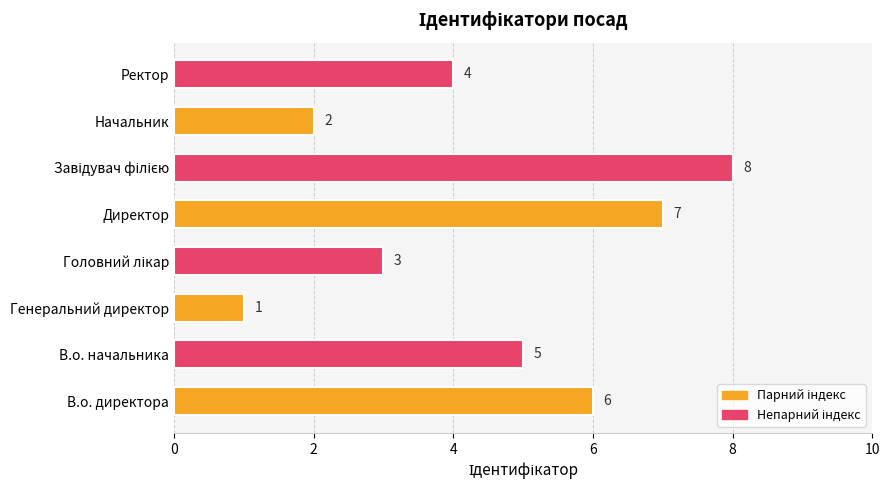

Is it true that the value at Начальник is 2?

True